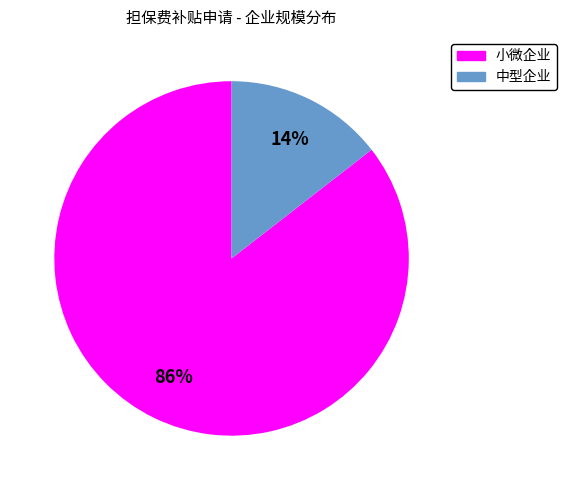

Is it true that 小微企业 is 14% of the pie?

False